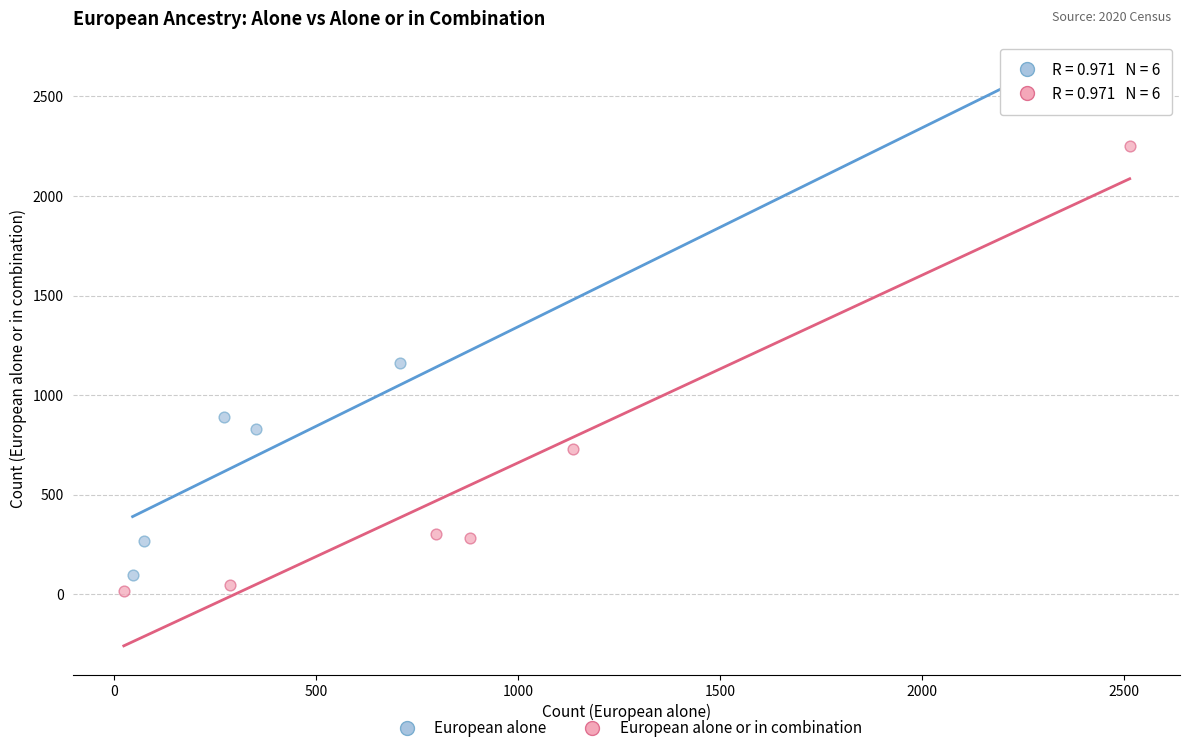

Which series has the largest Y range (max minus min)?

European alone